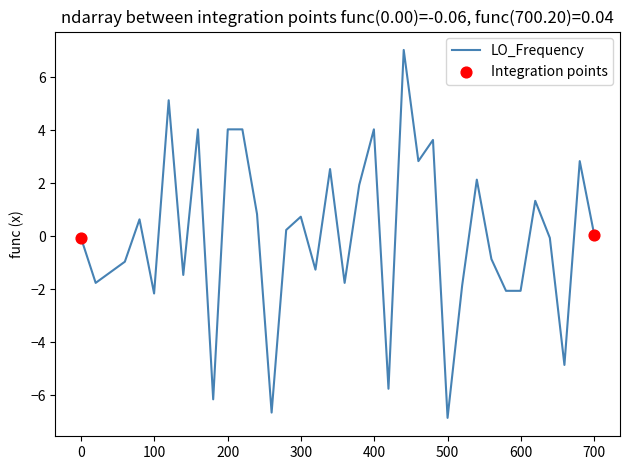

What is the difference between the maximum and minimum values?

13.9